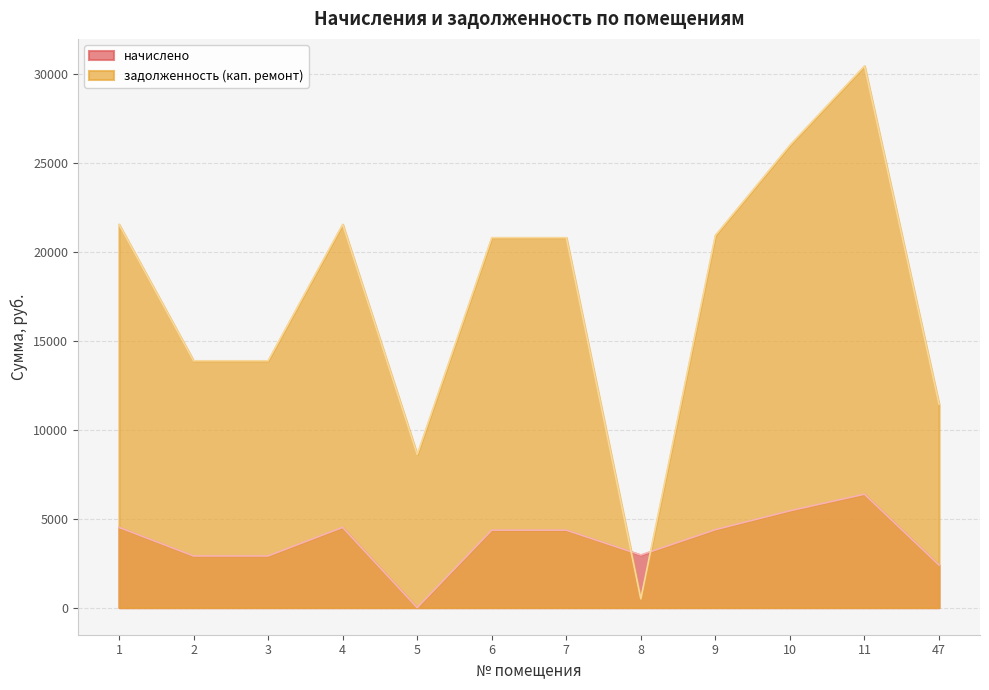

What is the minimum value shown in the chart?

0.0